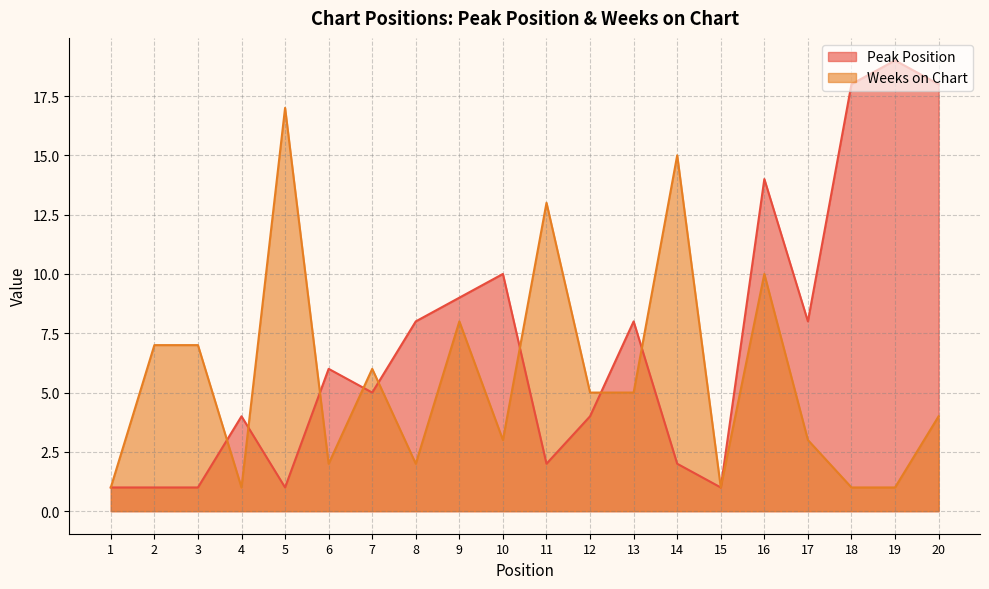

What are all the series names shown in the legend?

Peak Position, Weeks on Chart